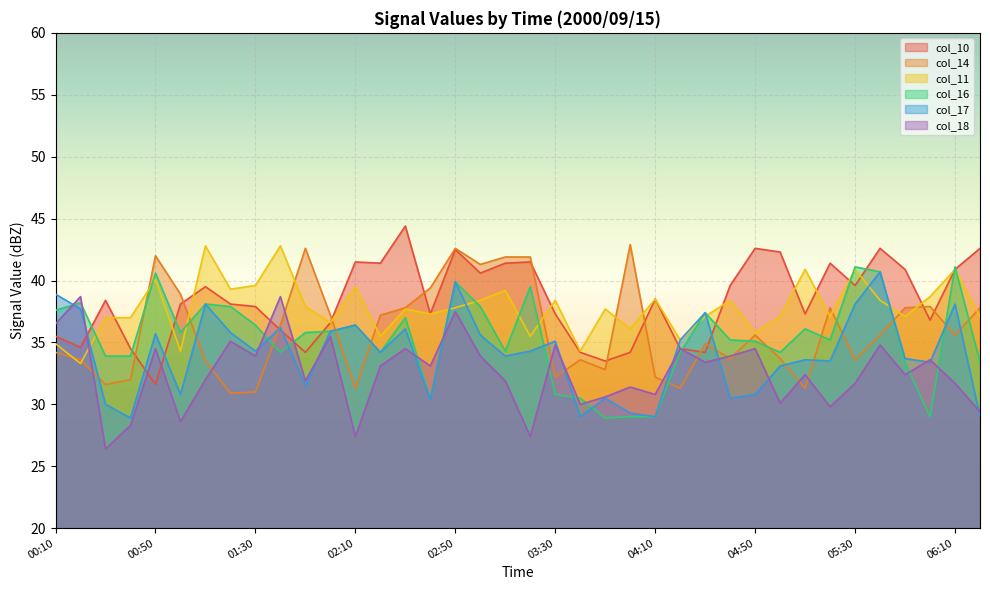

What is the difference between the highest and lowest values at 01:40?

8.6